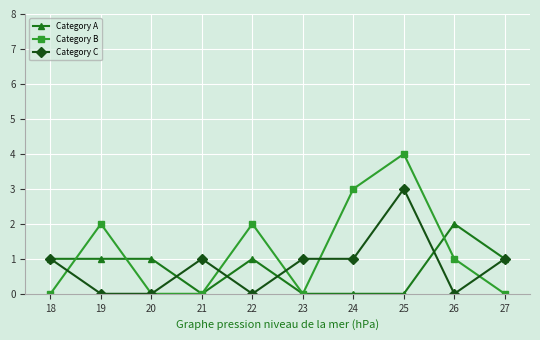

True or false: Category B has a value of 3 at 22.

False